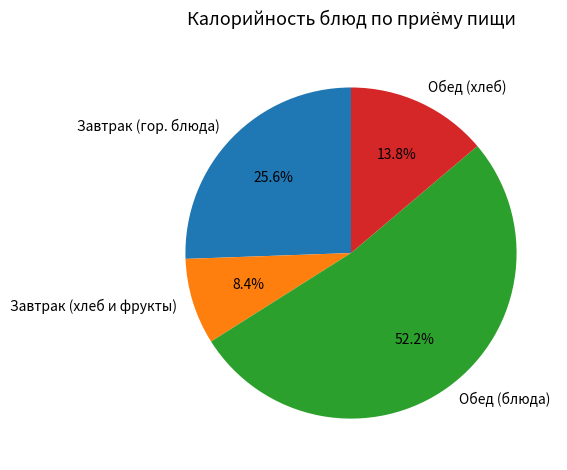

Rank the categories by value from lowest to highest.

Завтрак (хлеб и фрукты), Обед (хлеб), Завтрак (гор. блюда), Обед (блюда)